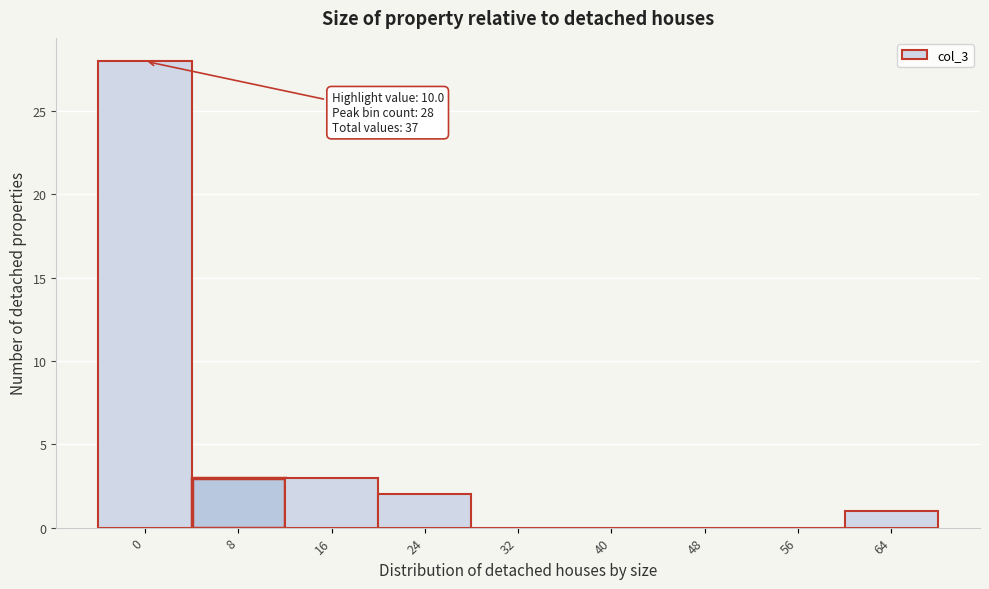

Reading left to right, transcribe all the data shown in this chart.

0=28	8=3	16=3	24=2	32=0	40=0	48=0	56=0	64=1